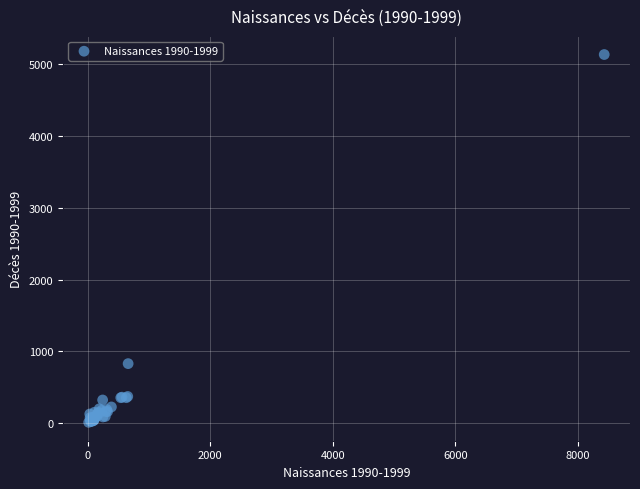

What Y value in the scatter plot is closest to 2572?

830